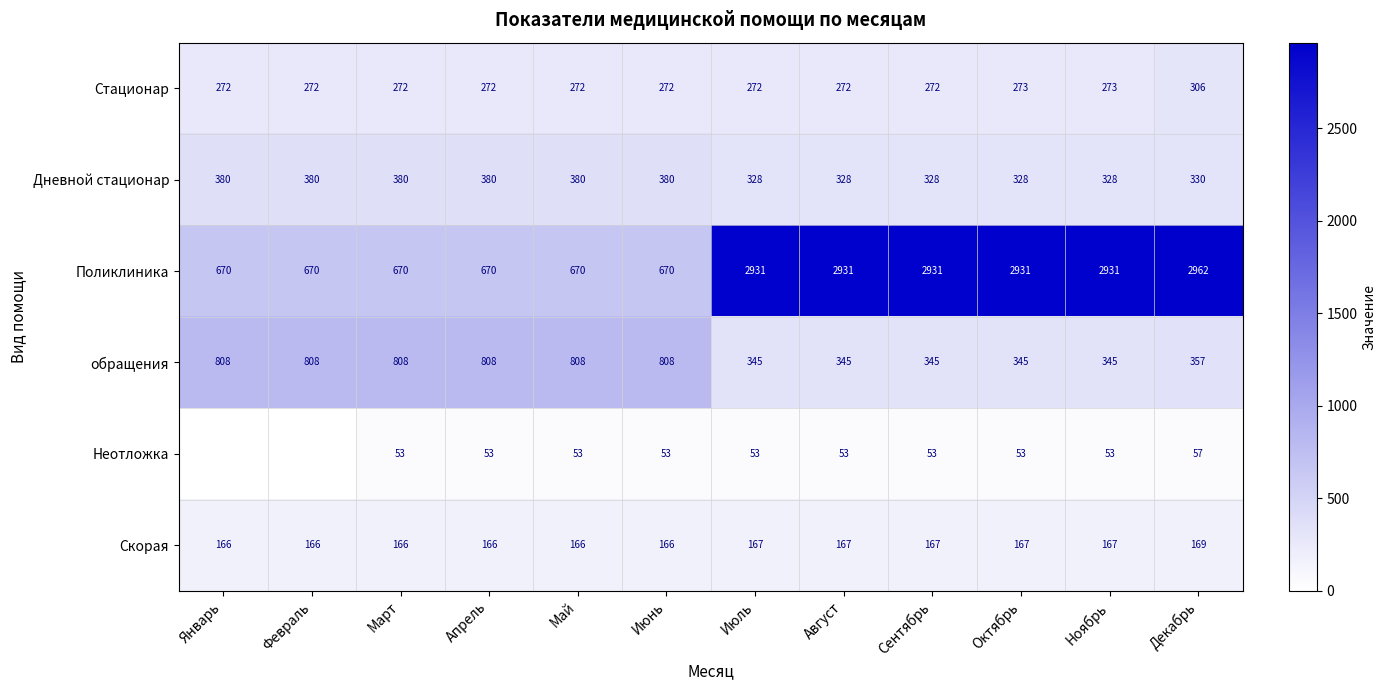

What is the difference between the second highest and second lowest values in the Дневной стационар series?

52